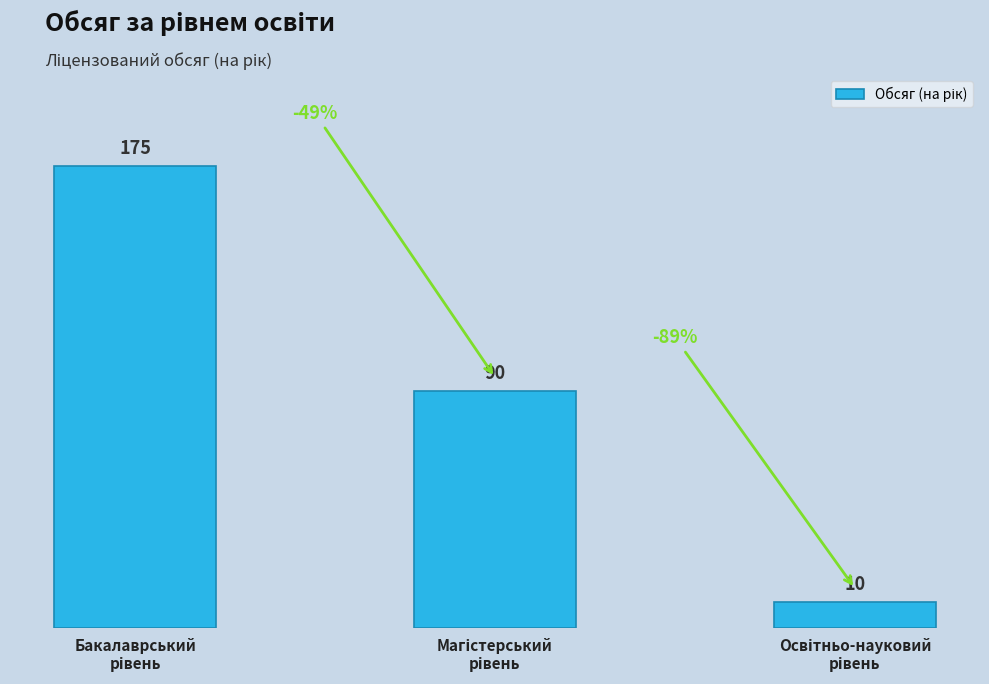

What is the smallest value displayed?

10